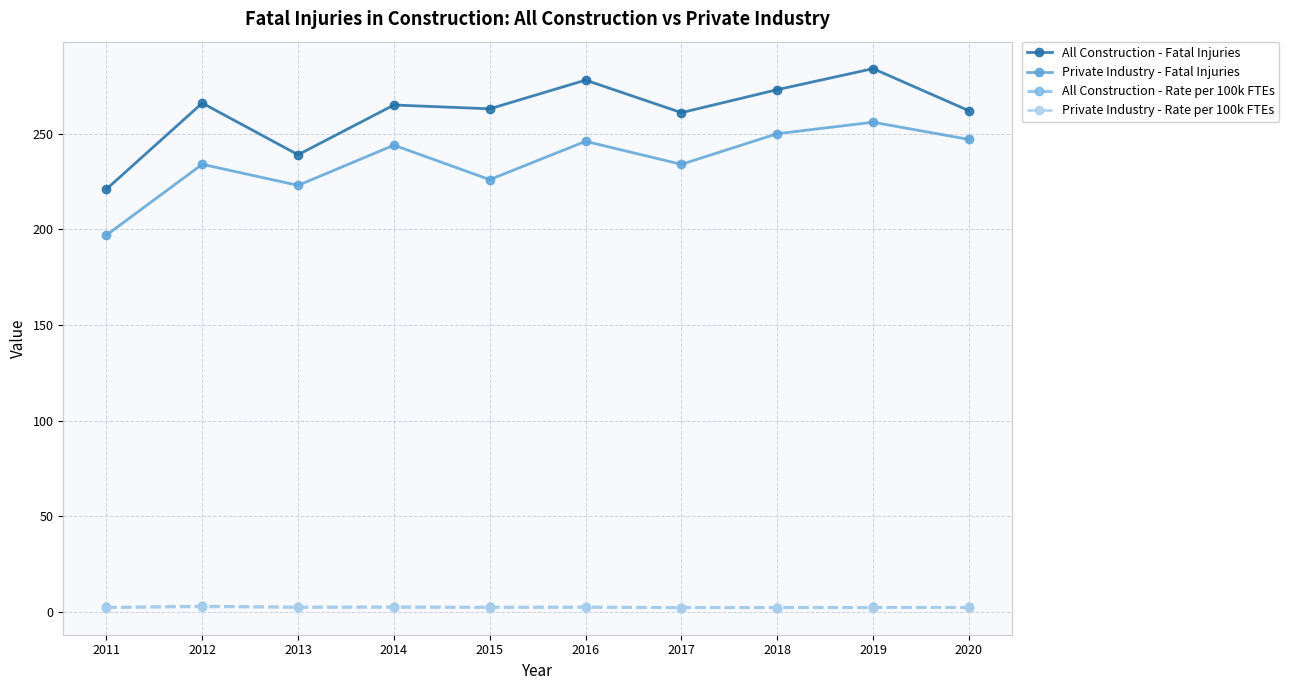

How many interior local valleys does the Private Industry - Fatal Injuries series have?

3